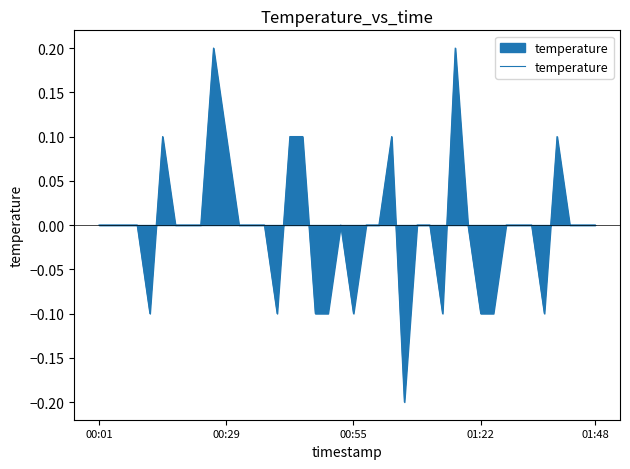

How many points are higher than both their immediate neighbors (excluding endpoints)?

6